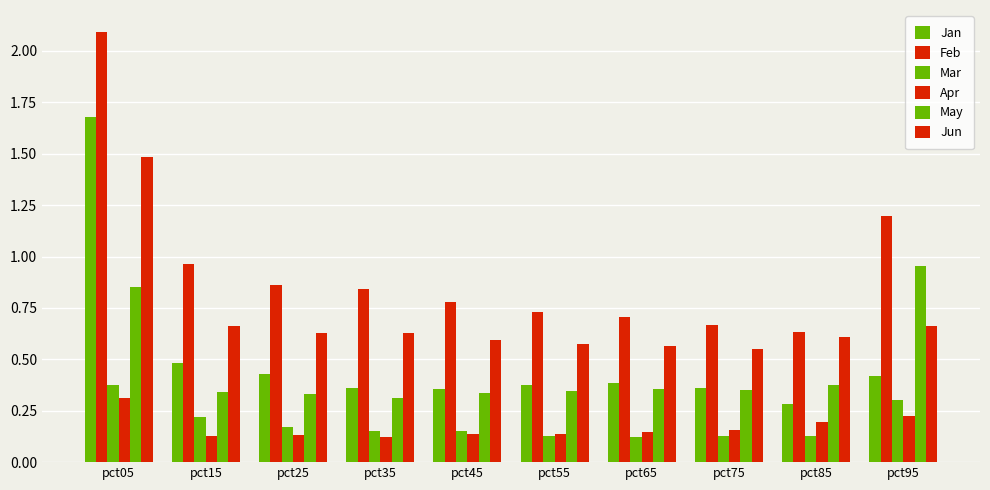

List the series in order of their peak value, lowest first.

Apr, Mar, May, Jun, Jan, Feb